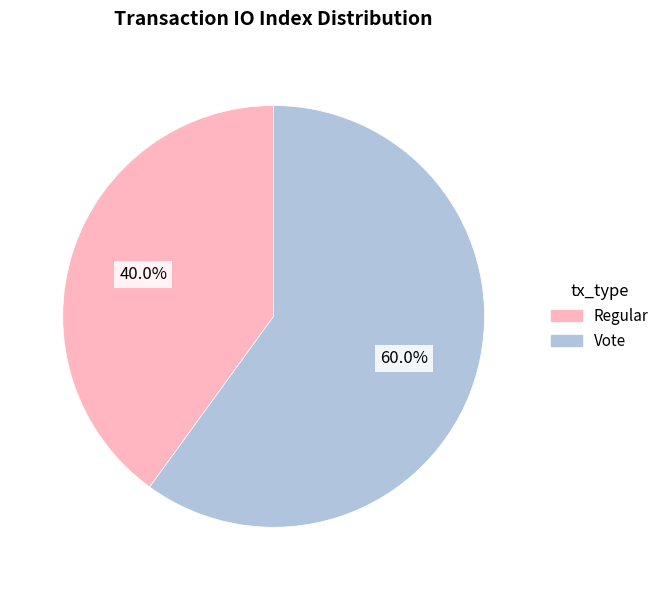

Between Vote and Regular, which is larger?

Vote